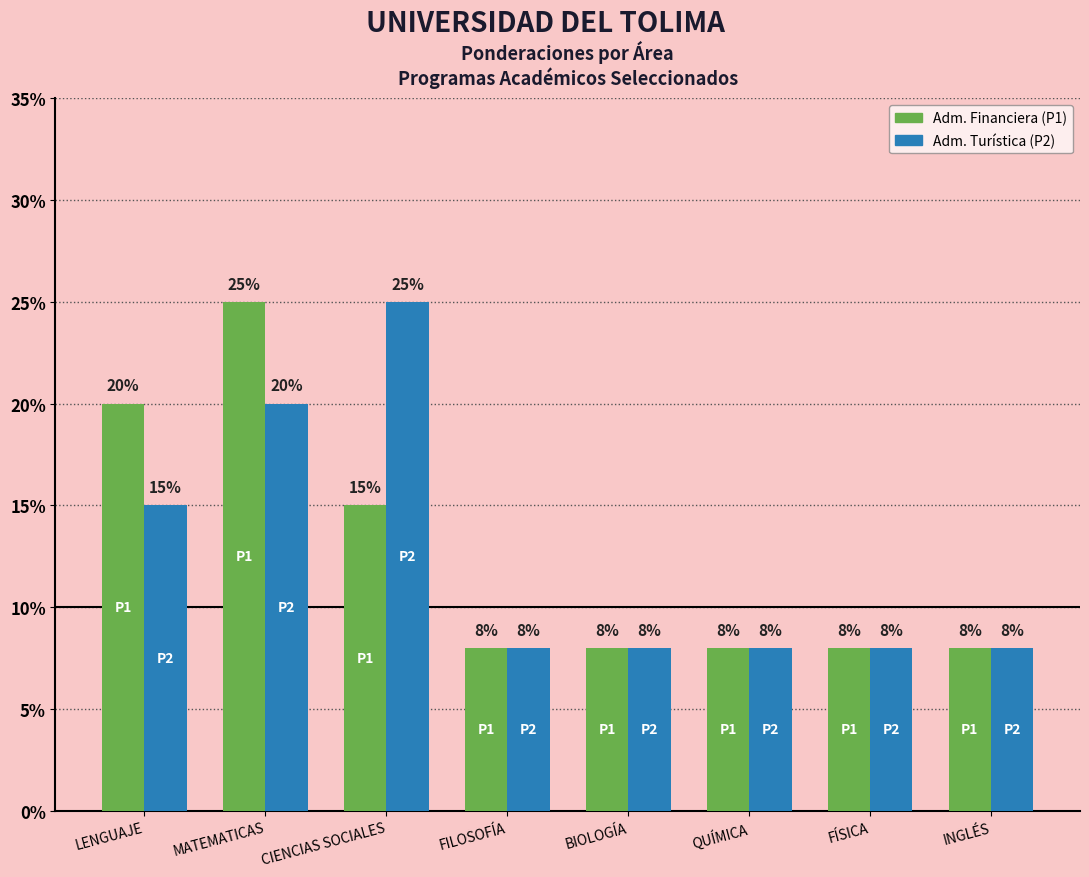

Reading right to left, extract all data points from this chart.

Ponderación Programa 1 (Adm. Financiera): 0.1	0.1	0.1	0.1	0.1	0.1	0.2	0.2
Ponderación Programa 2 (Adm. Turística): 0.1	0.1	0.1	0.1	0.1	0.2	0.2	0.1